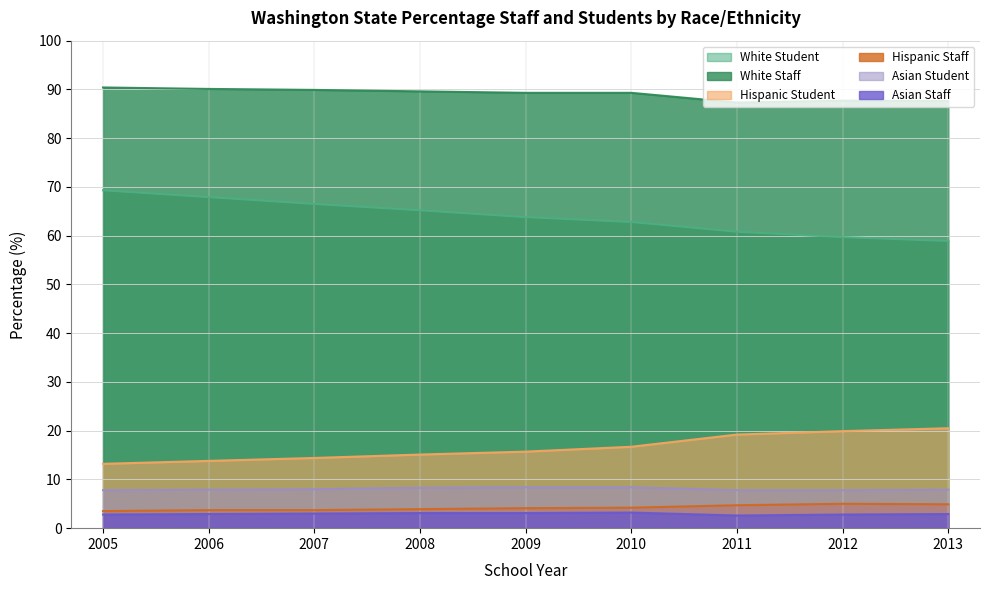

What is the difference between the second highest and minimum values in the White Staff series?

2.8